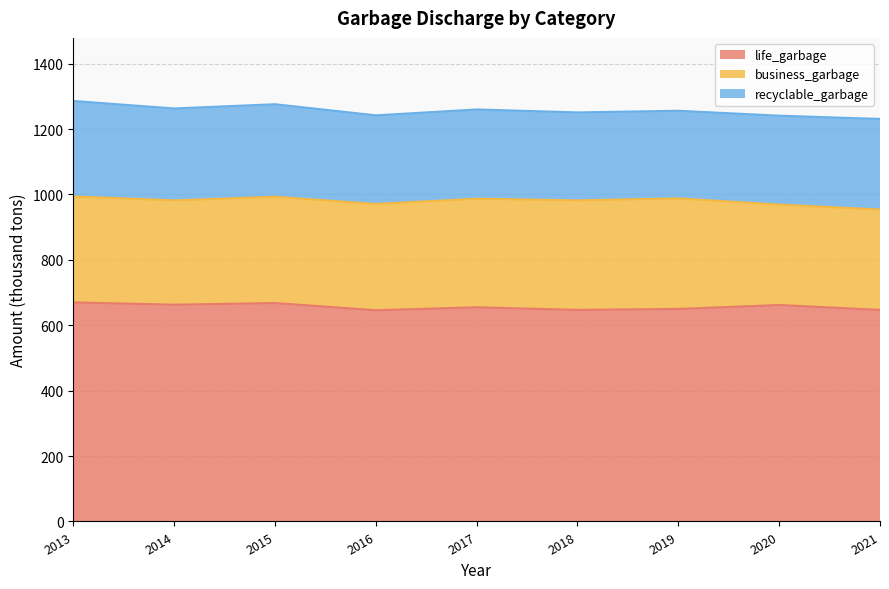

What is the difference between the recyclable_garbage values at 2015 and 2017?

10